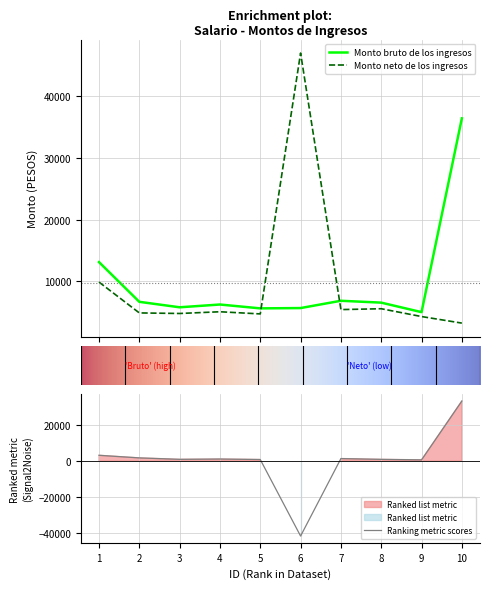

At which category is the sum across all series the highest?

6